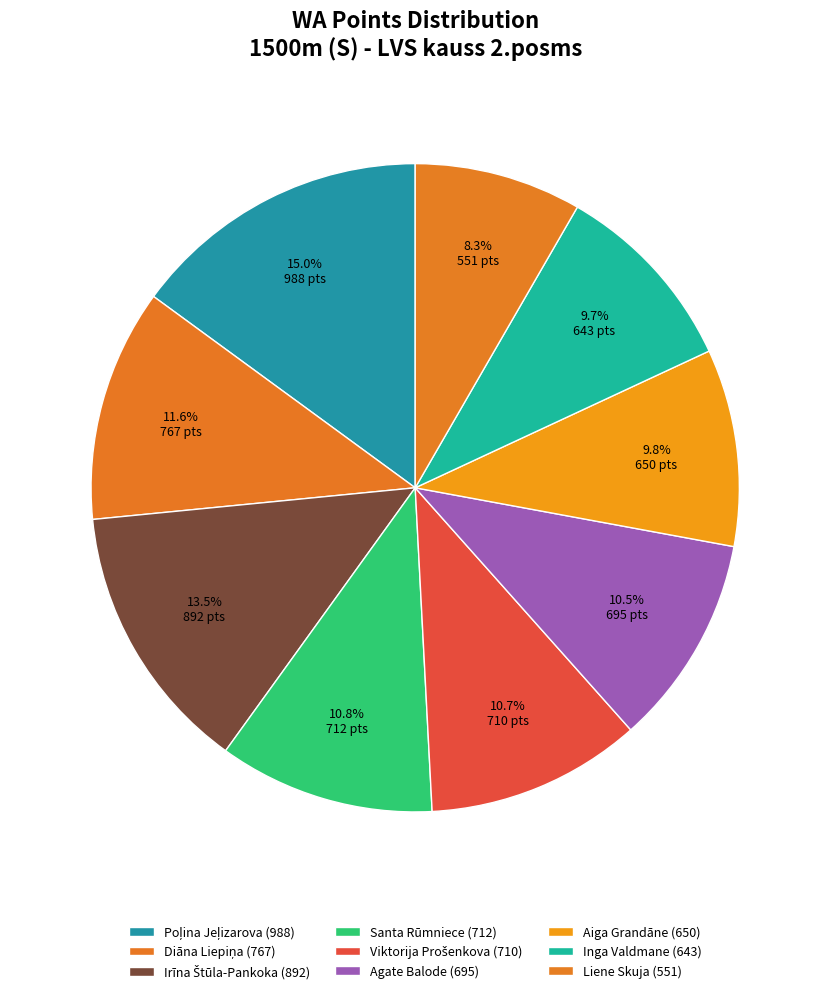

To the nearest percent, what portion does Poļina Jeļizarova represent?

15%